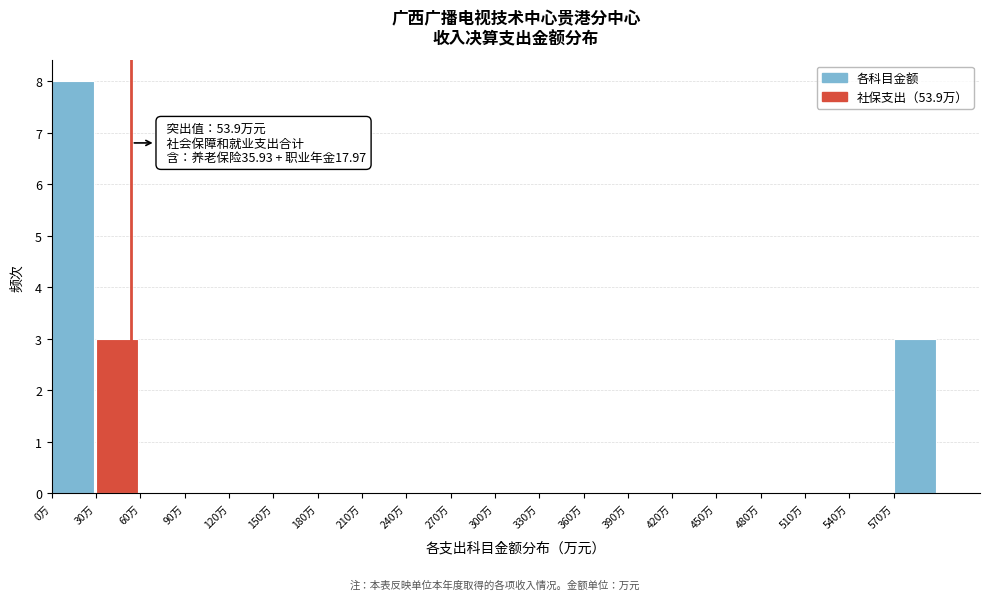

Over which range of the x-axis is the bar tallest?

0 to 30